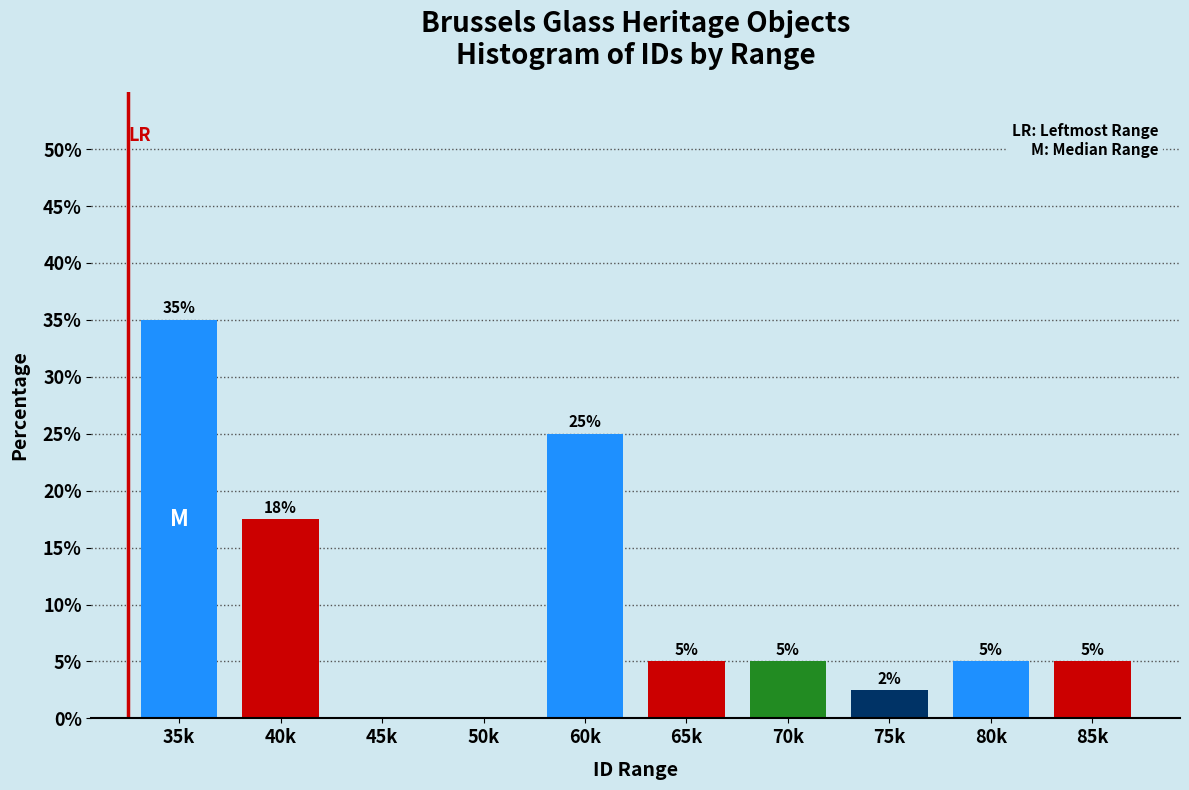

Is it true that the value at 85k is 5.0?

True